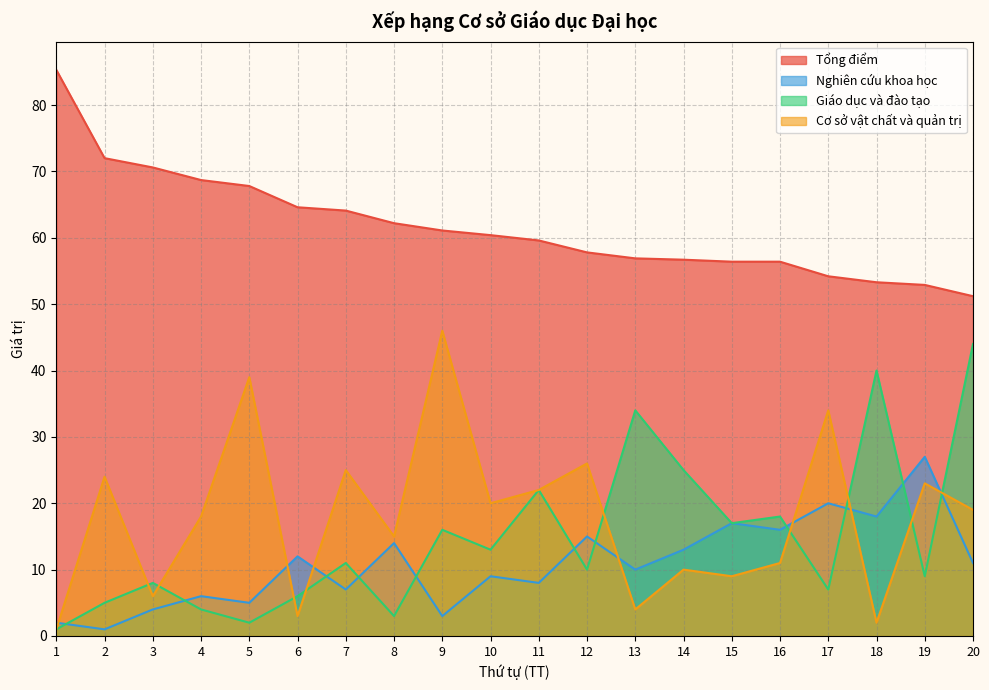

How many interior local peaks does the Giáo dục và đào tạo series have?

7